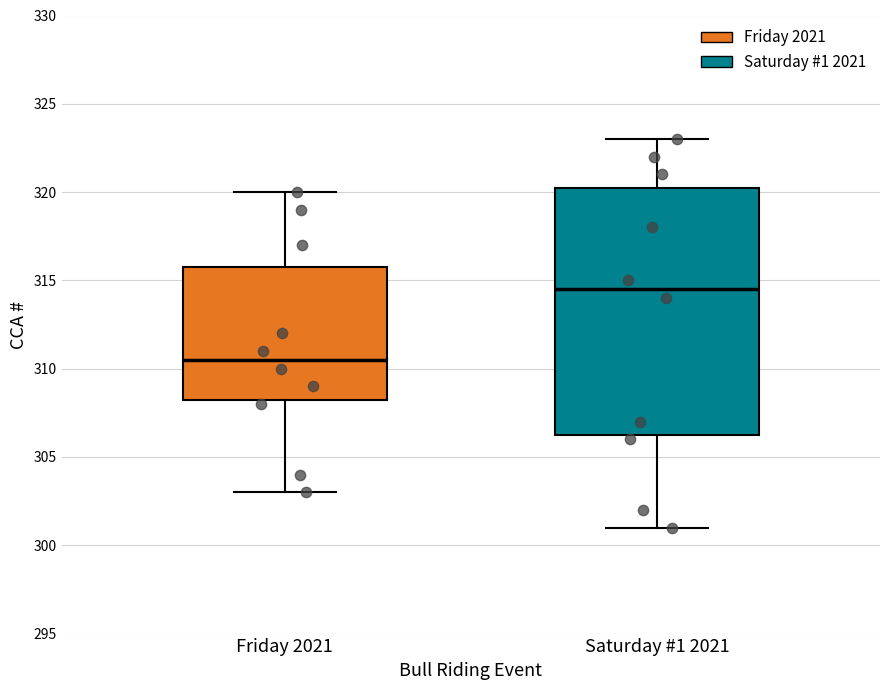

Which box's median line is the highest?

Saturday #1 2021